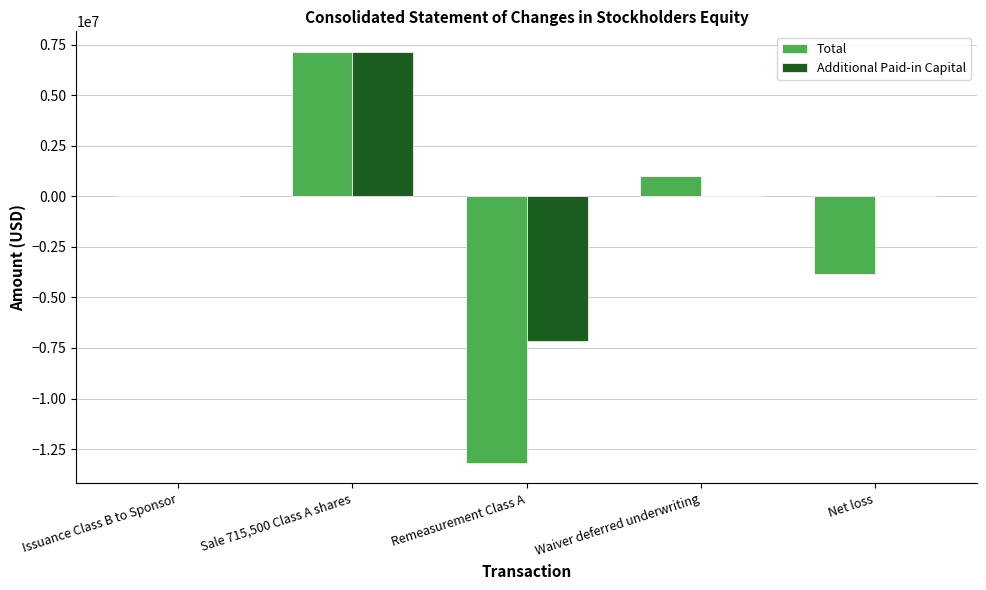

Read the Total value at Remeasurement Class A.

-13181867